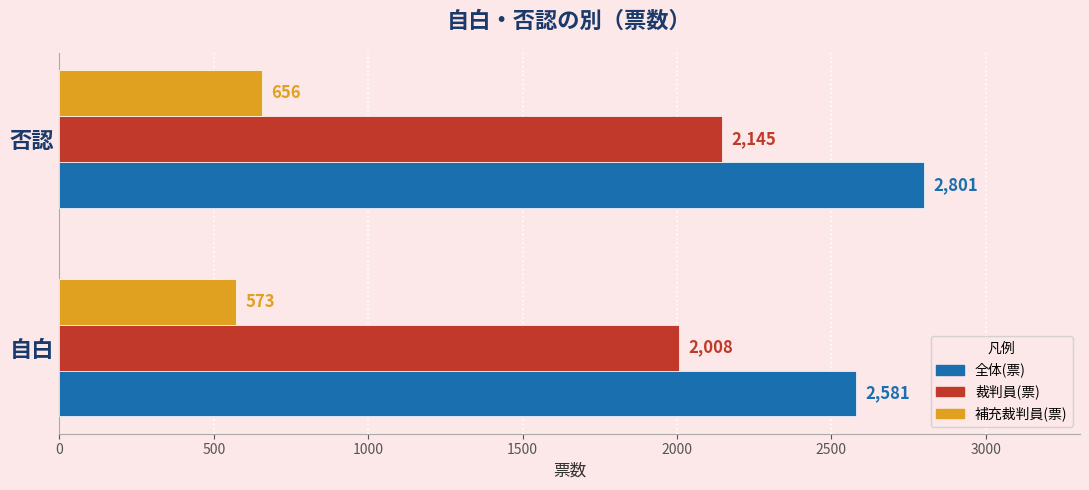

What are all the series names shown in the legend?

全体(票), 裁判員(票), 補充裁判員(票)